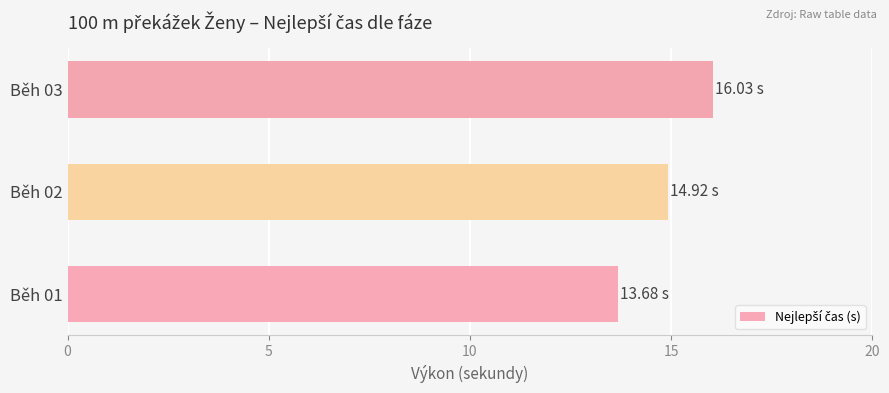

What is the average value?

14.9